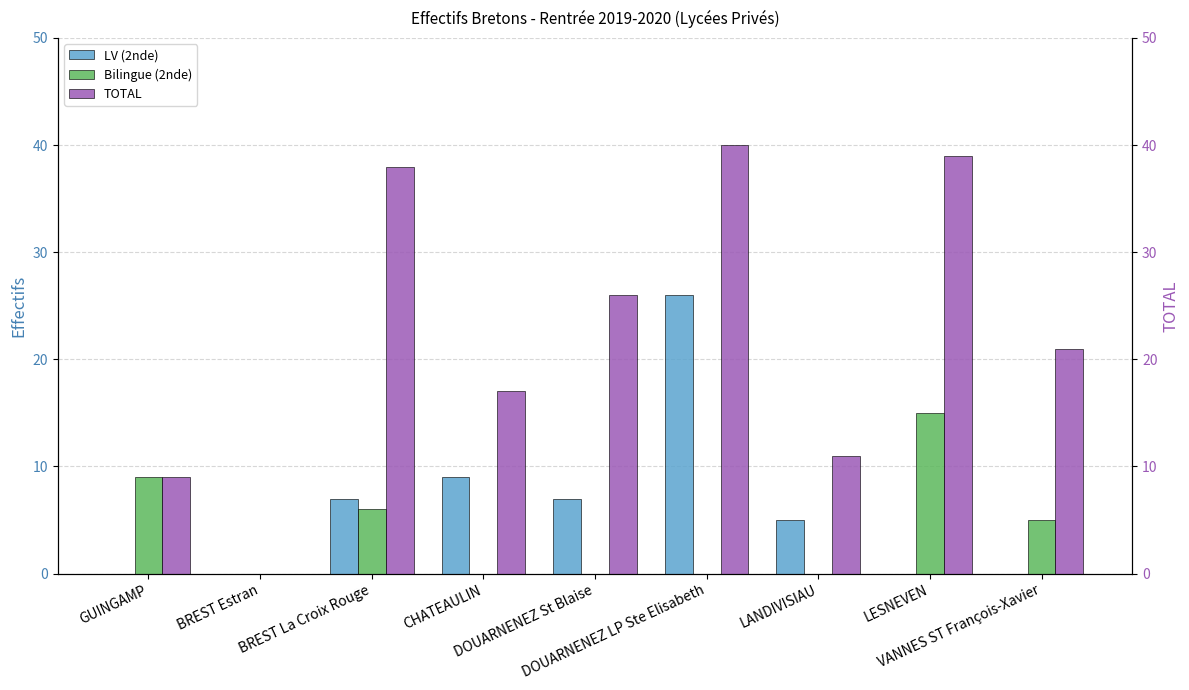

How many groups of bars are there?

9